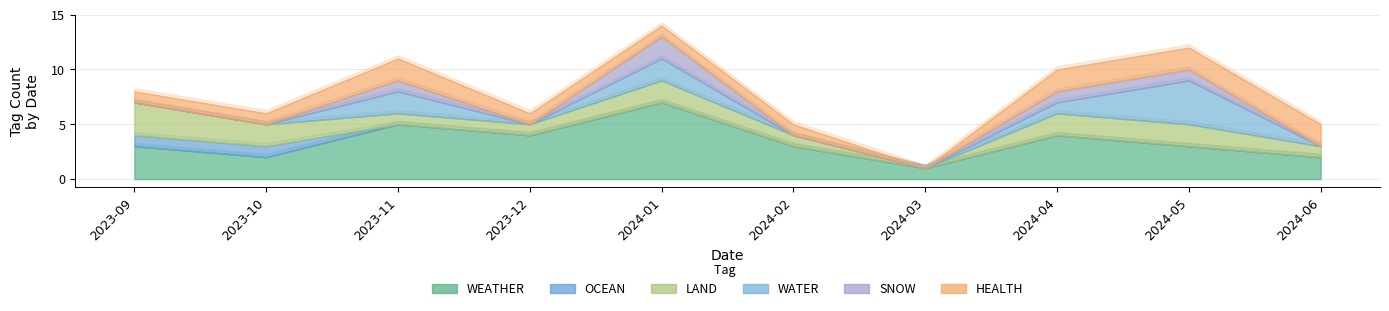

Which series has the largest total across all categories?

WEATHER